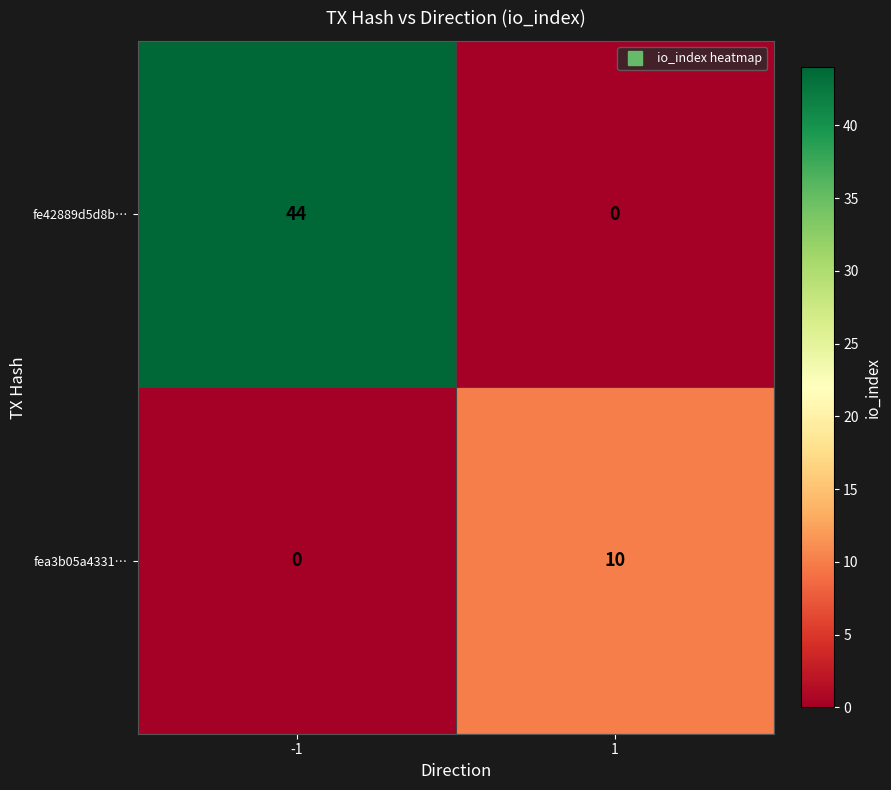

At 1, list the series in order from smallest to largest.

fe42889d5d8b…, fea3b05a4331…